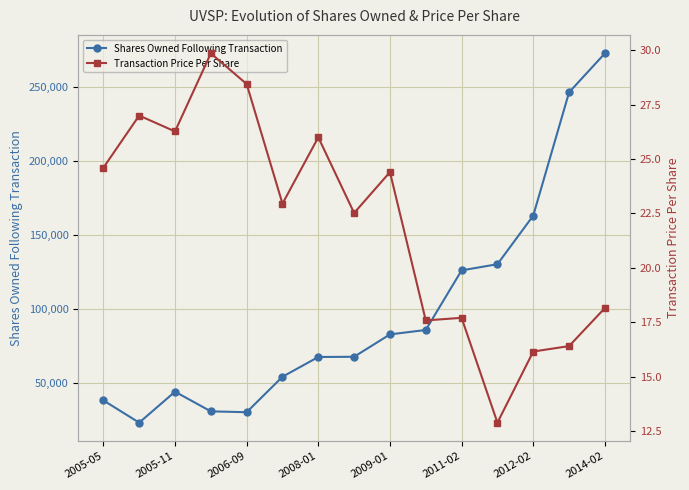

What is the minimum value for Shares Owned Following Transaction?

23019